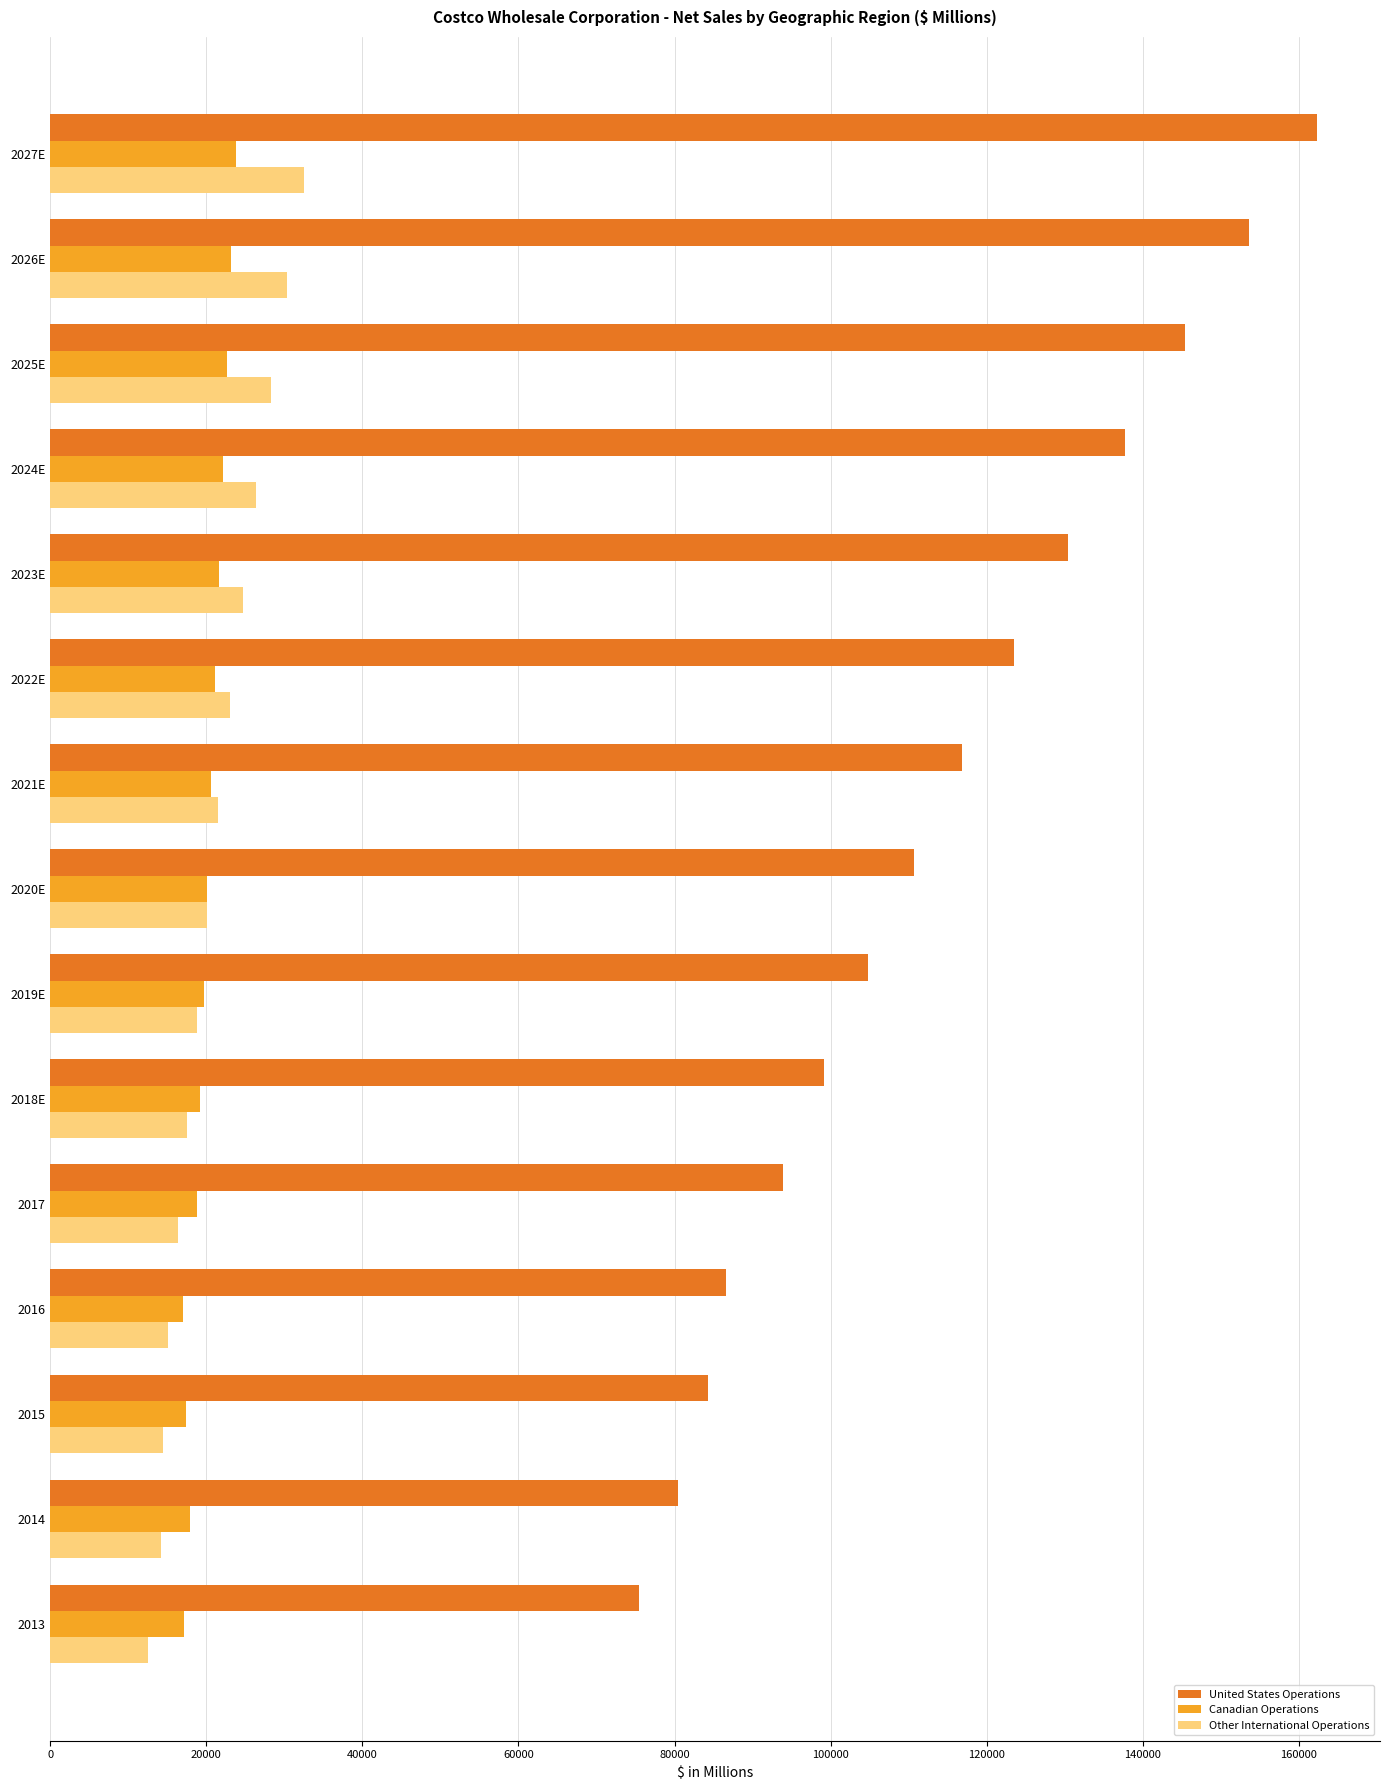

The value of United States Operations at 2013 is 75493. True or false?

True